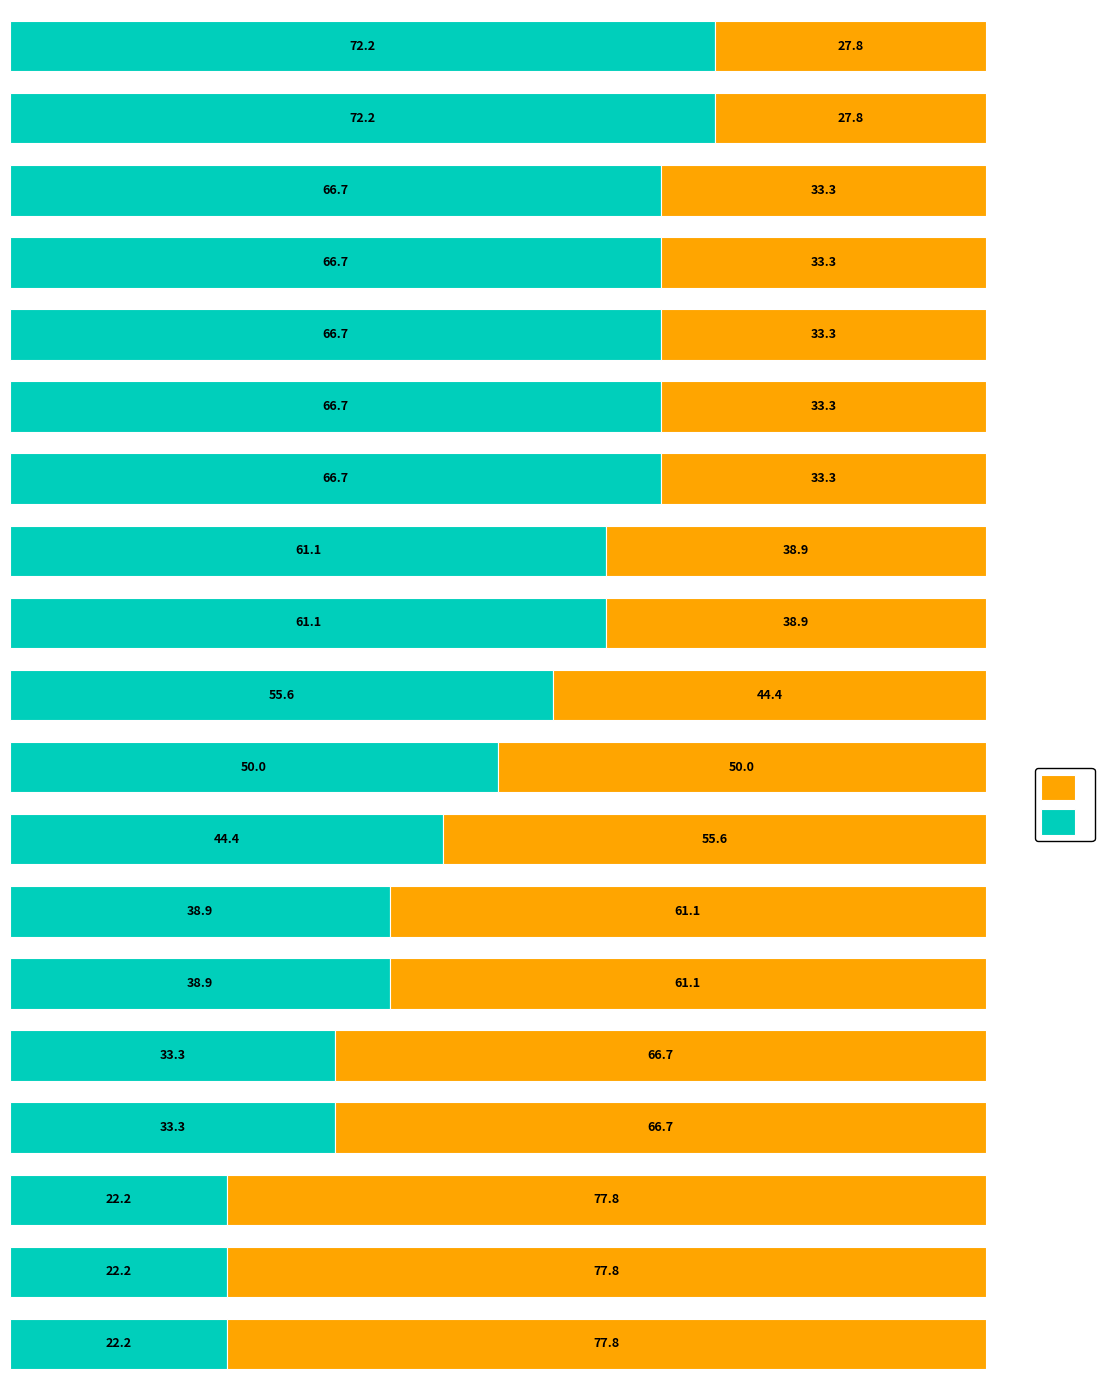

How many series are shown in this chart?

2